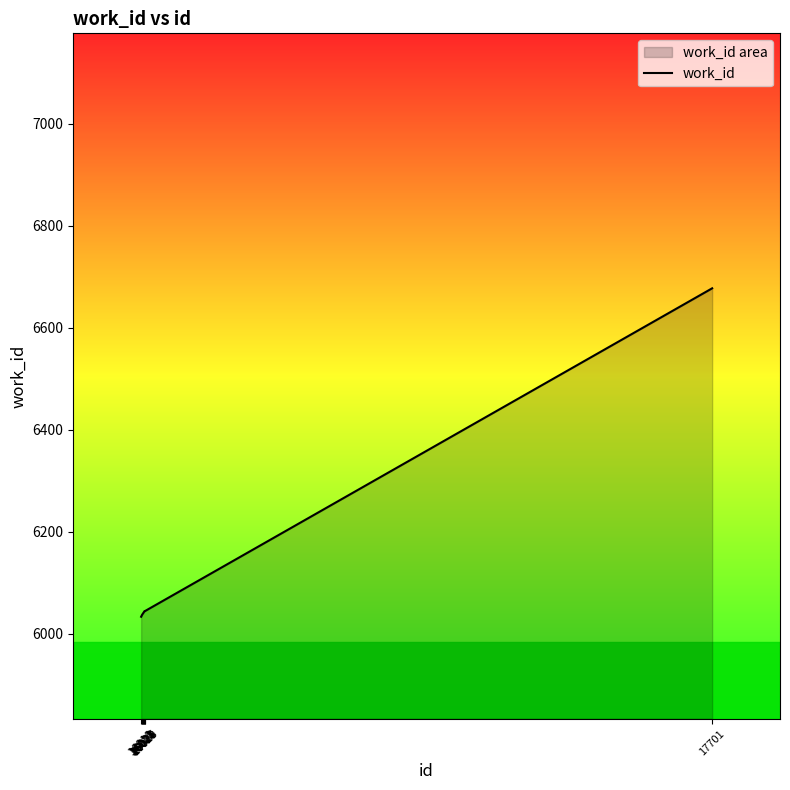

What is the greatest value displayed?

6677